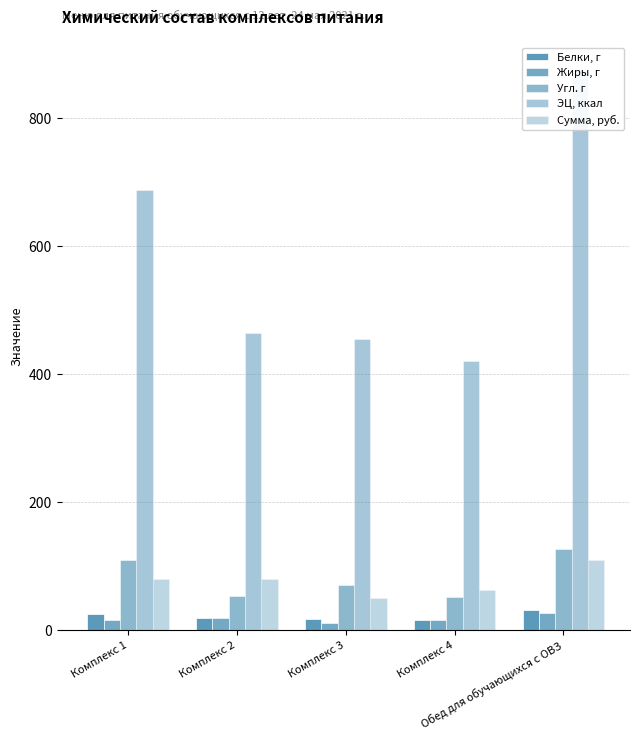

At how many categories does at least one series exceed 558?

2